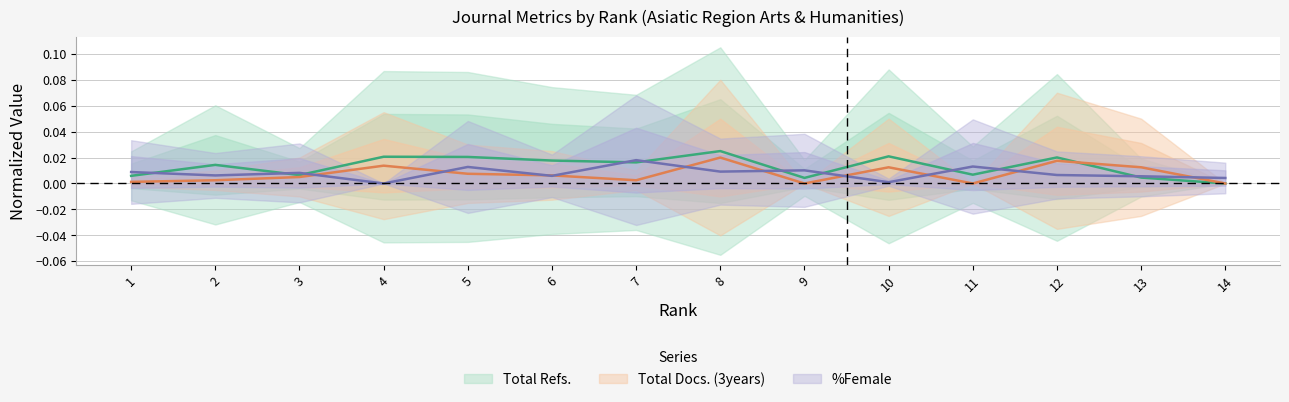

Reading right to left, list all the values displayed in this chart.

Total Refs.: 14=0.0	13=0.0	12=0.0	11=0.0	10=0.0	9=0.0	8=0.0	7=0.0	6=0.0	5=0.0	4=0.0	3=0.0	2=0.0	1=0.0
Total Docs. (3years): 14=0.0	13=0.0	12=0.0	11=0.0	10=0.0	9=0.0	8=0.0	7=0.0	6=0.0	5=0.0	4=0.0	3=0.0	2=0.0	1=0.0
%Female: 14=0.0	13=0.0	12=0.0	11=0.0	10=0.0	9=0.0	8=0.0	7=0.0	6=0.0	5=0.0	4=0.0	3=0.0	2=0.0	1=0.0